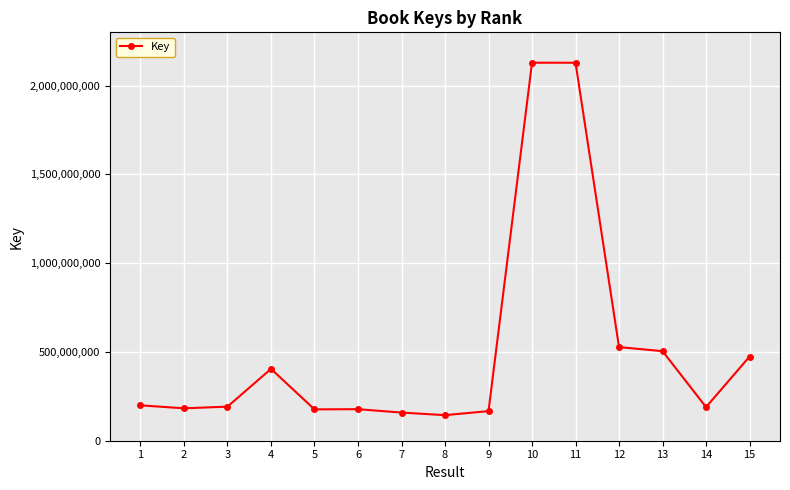

What is the value of the 7th point from the left?

158547114